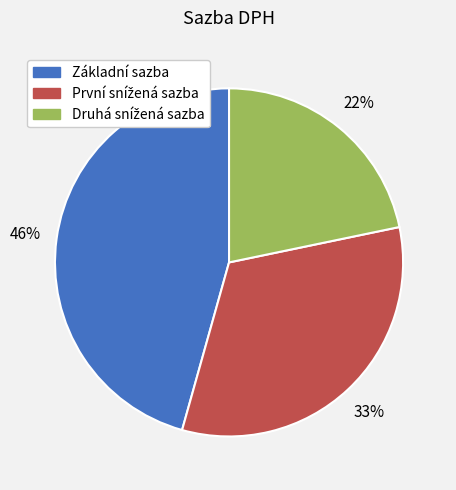

To the nearest percent, what percentage of the pie is Základní sazba?

46%